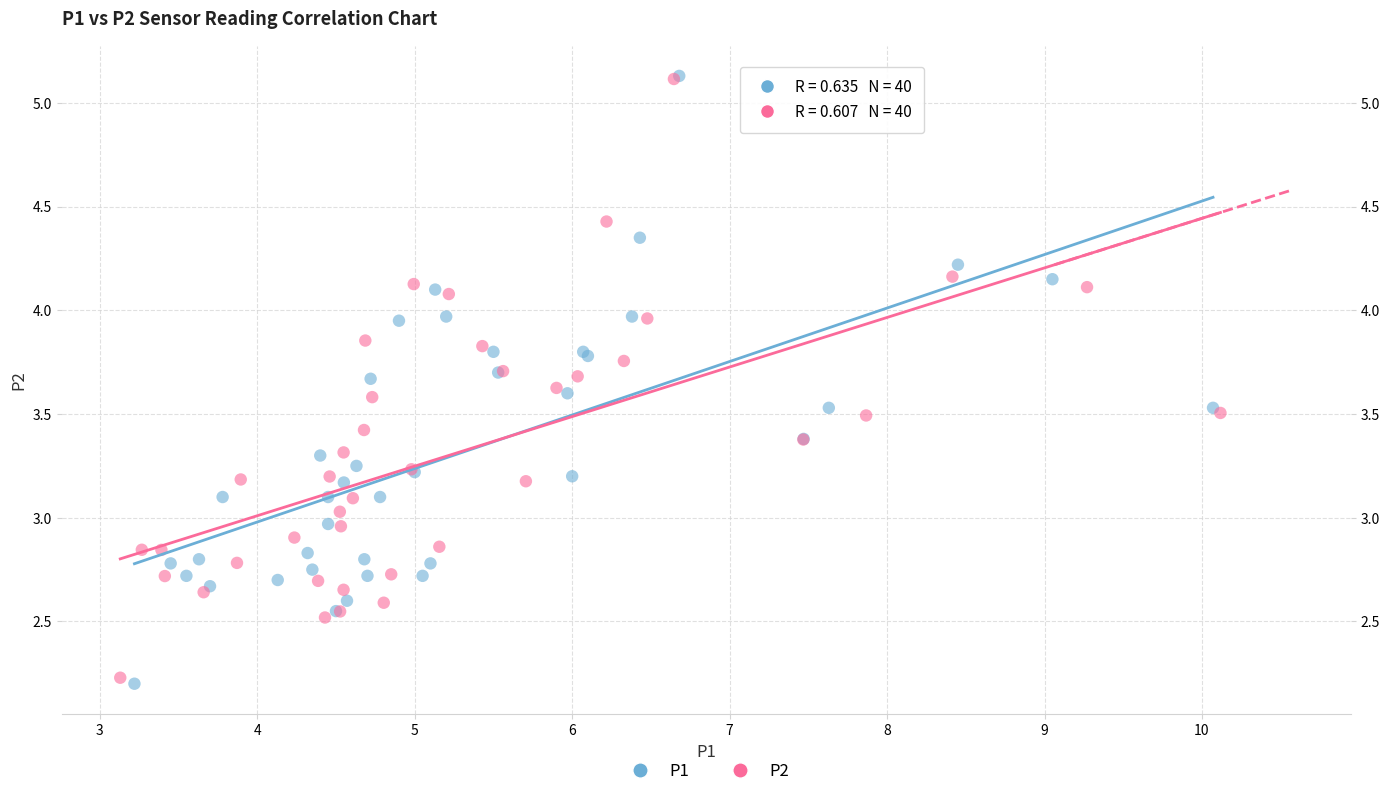

Which series contains the lowest Y value?

P1